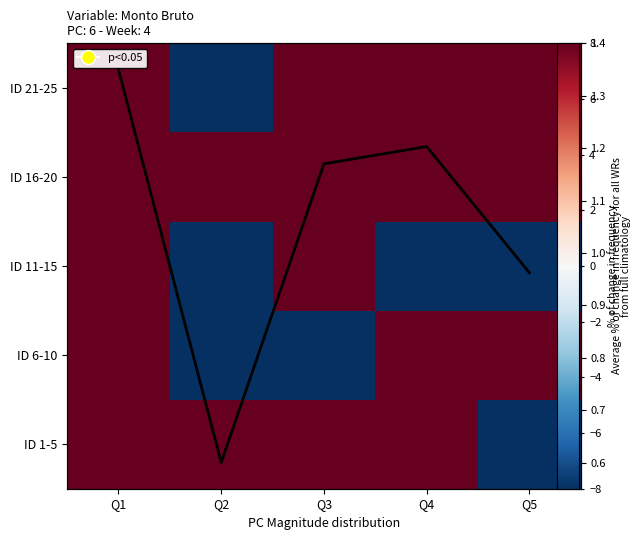

At Q5, list the series in order from largest to smallest.

ID 21-25, ID 16-20, ID 6-10, Avg Monto Bruto, ID 1-5, ID 11-15